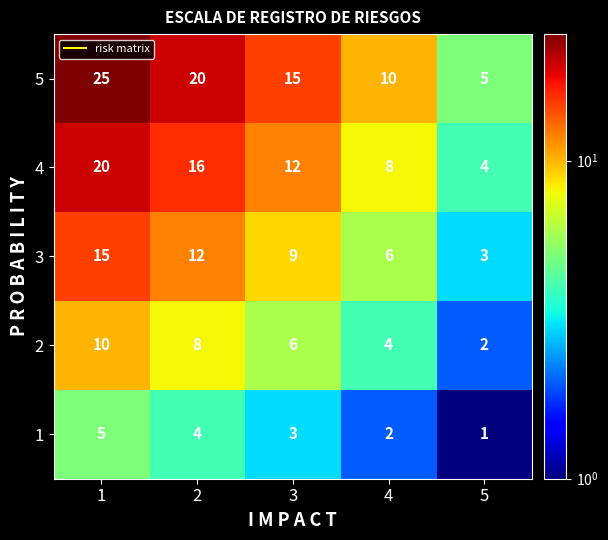

What is the difference between the maximum and second lowest values in the 4 series?

12